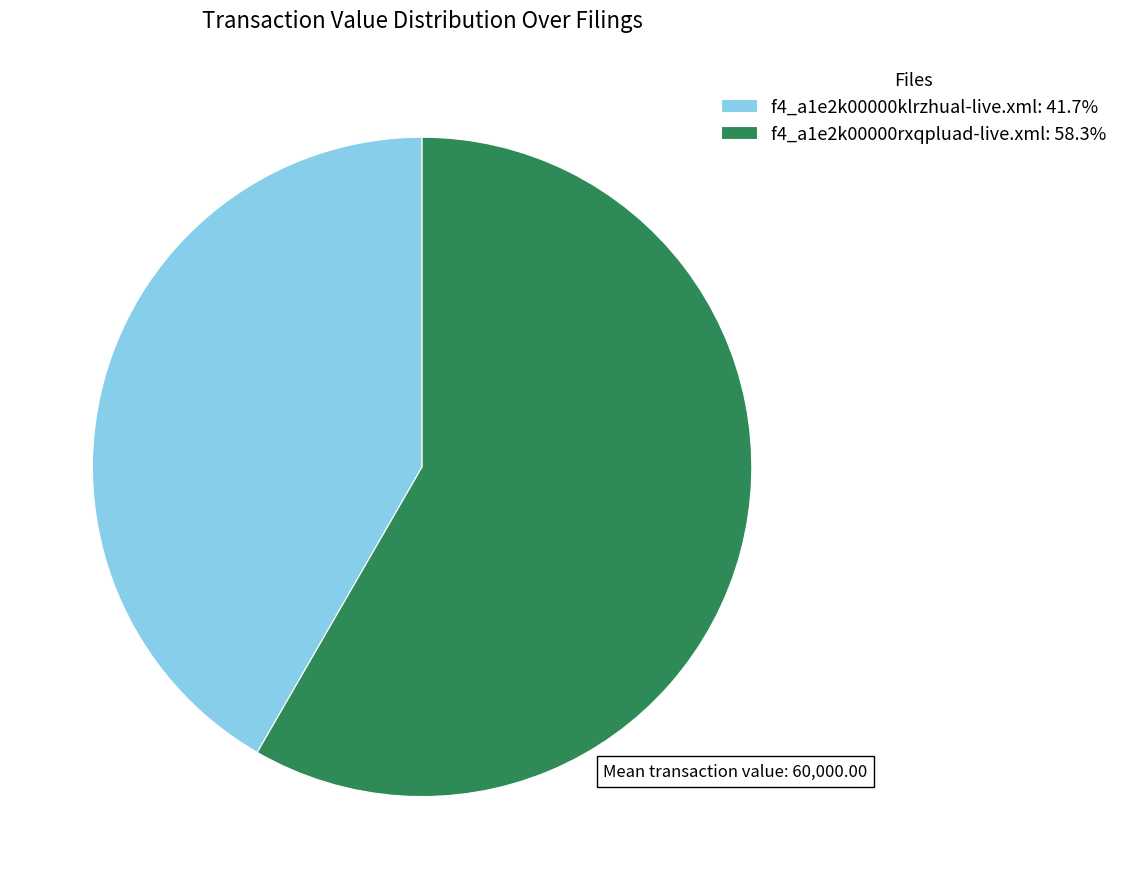

Which has a higher value, f4_a1e2k00000rxqpluad-live.xml or f4_a1e2k00000klrzhual-live.xml?

f4_a1e2k00000rxqpluad-live.xml